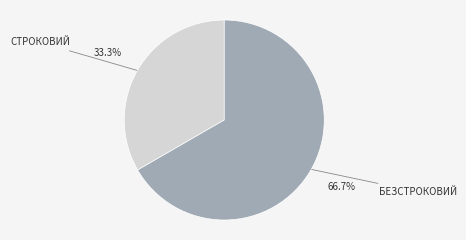

Is there a majority slice in this chart?

Yes